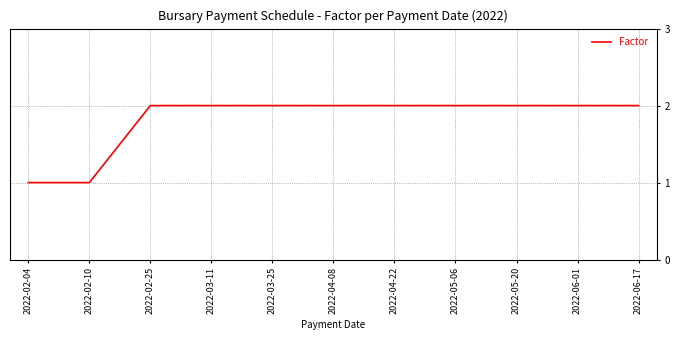

How many lines are shown in the chart?

1